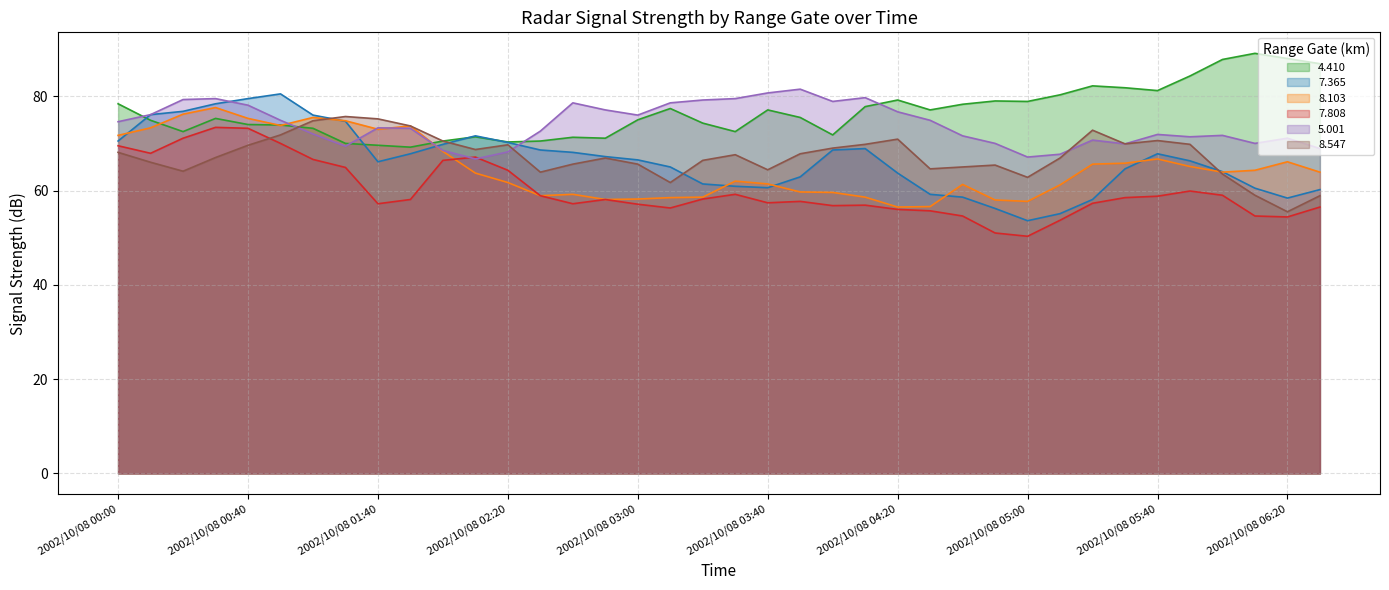

What is the sum of all 7.808 values?

2283.8